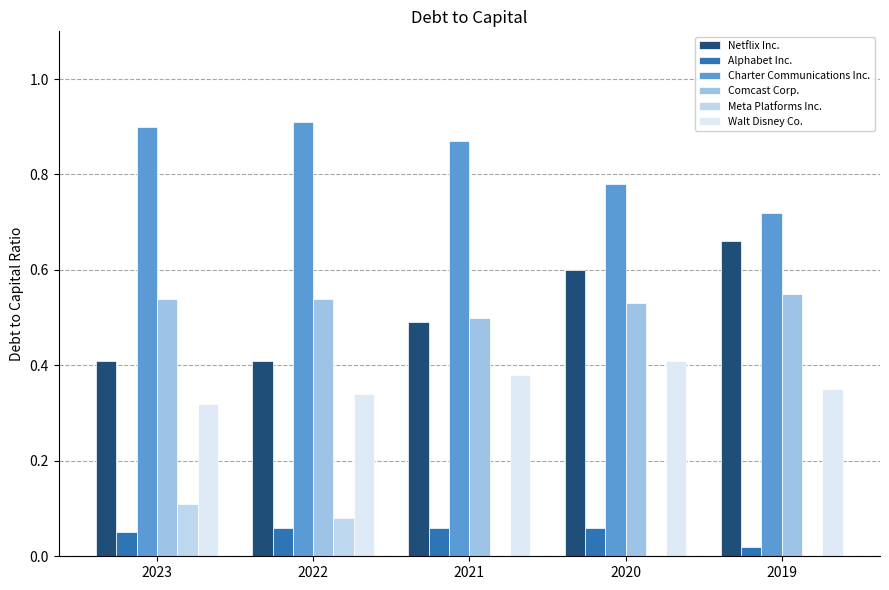

At which label does Comcast Corp. reach its minimum?

2021